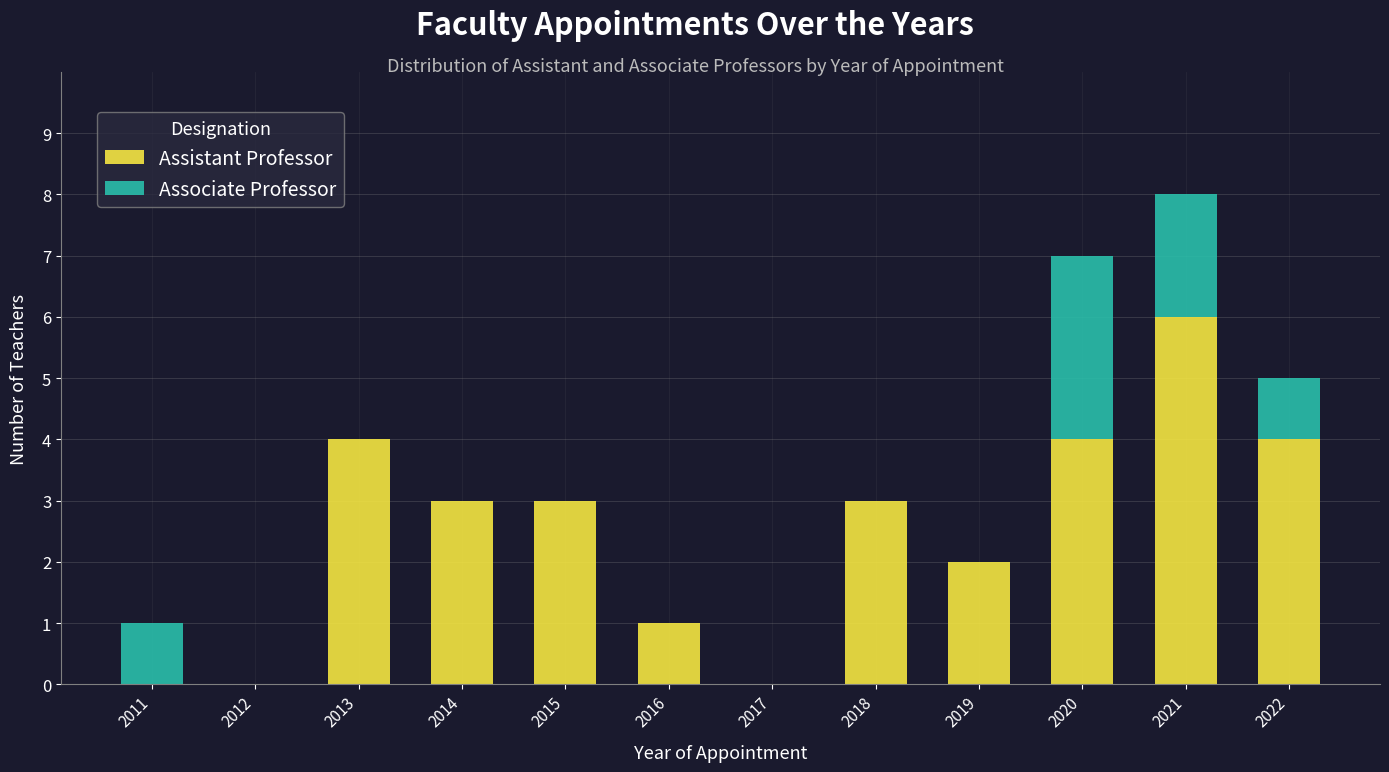

What is the sum of the Assistant Professor values at 2018 and 2013?

7